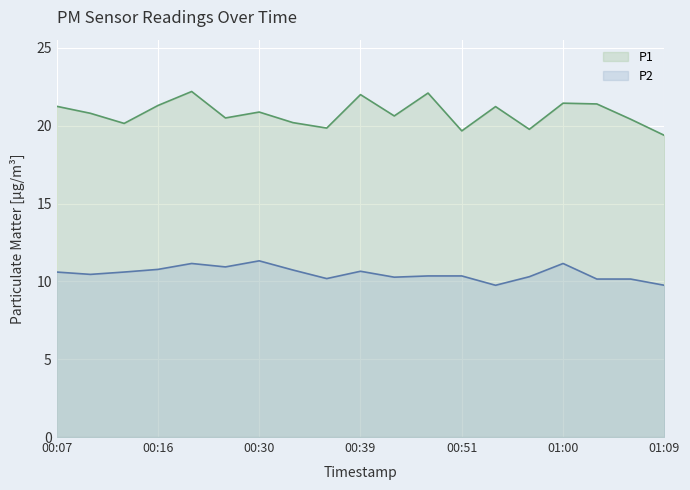

What are all the series names shown in the legend?

P1, P2